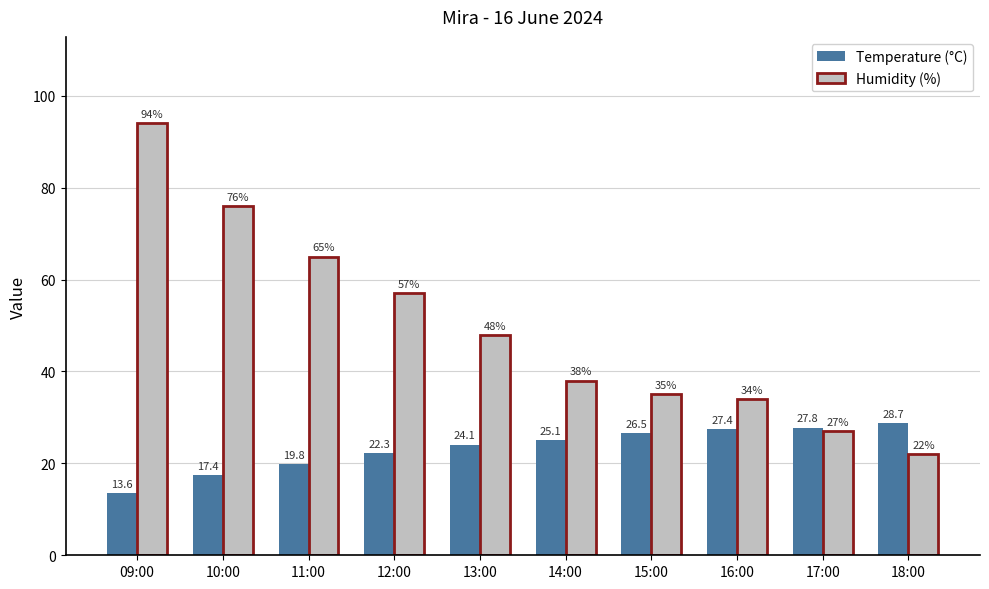

Reading right to left, list all the values displayed in this chart.

Temperature (°C): 18:00=28.7	17:00=27.8	16:00=27.4	15:00=26.5	14:00=25.1	13:00=24.1	12:00=22.3	11:00=19.8	10:00=17.4	09:00=13.6
Humidity (%): 18:00=22.0	17:00=27.0	16:00=34.0	15:00=35.0	14:00=38.0	13:00=48.0	12:00=57.0	11:00=65.0	10:00=76.0	09:00=94.0